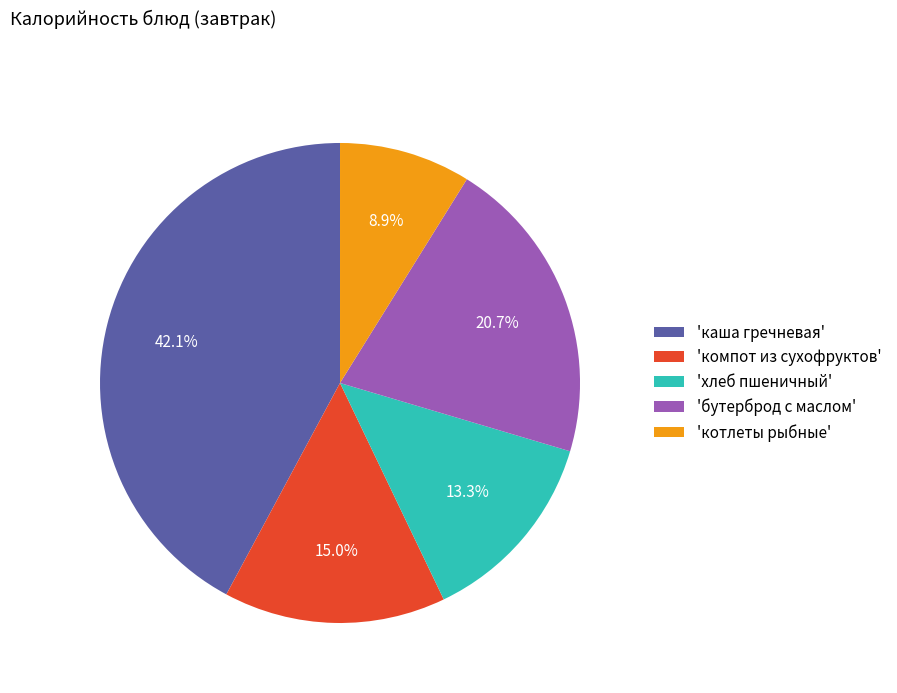

Which slice is the largest?

'каша гречневая'